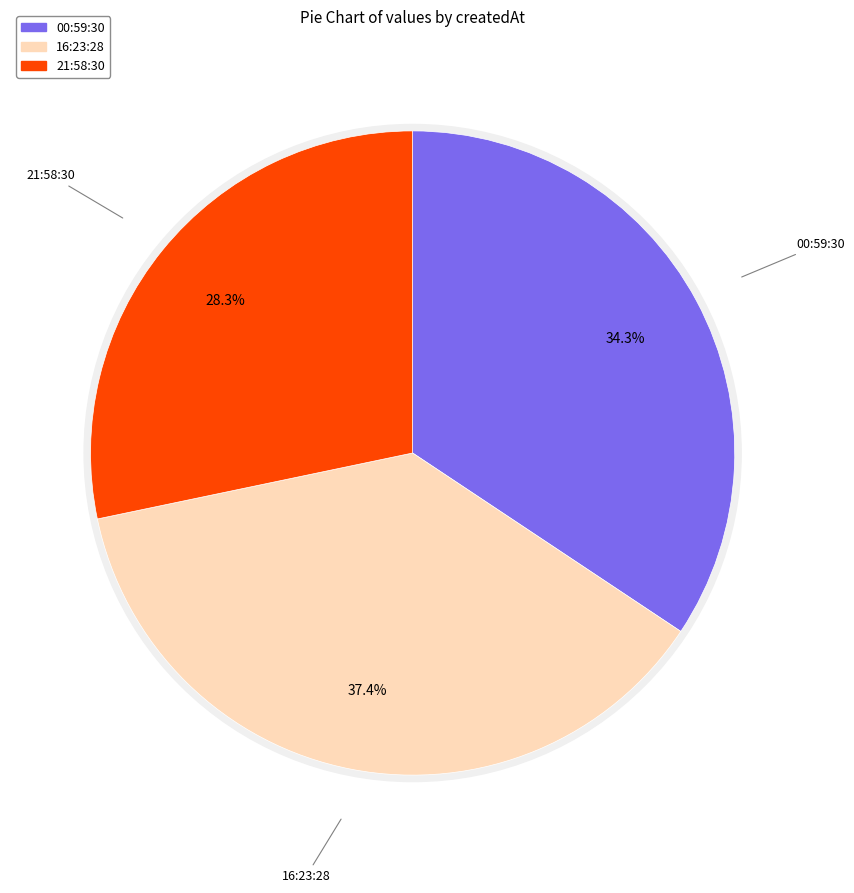

Which category has the smallest portion of the pie?

2023-04-03T21:58:30.103Z